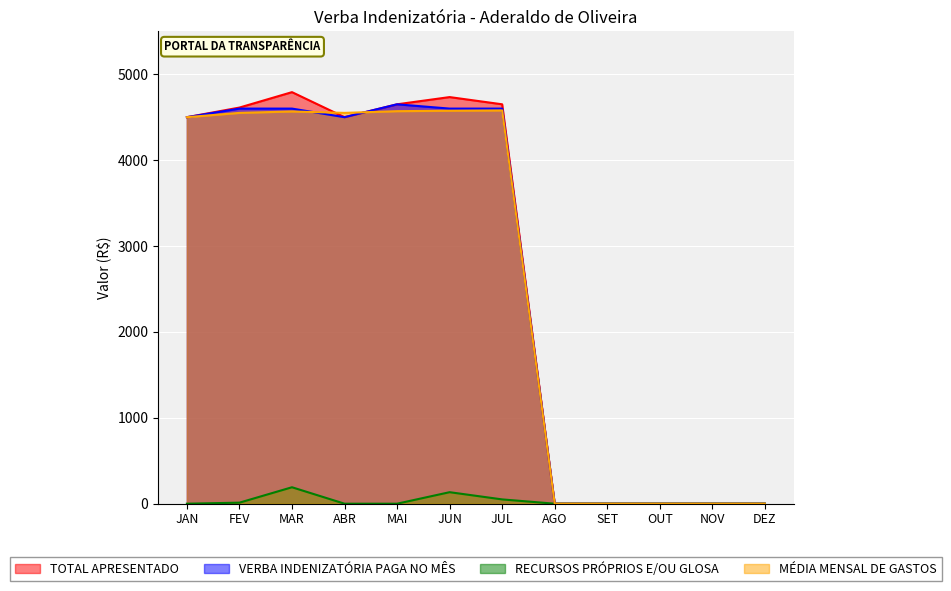

At which category is the sum across all series the highest?

MAR